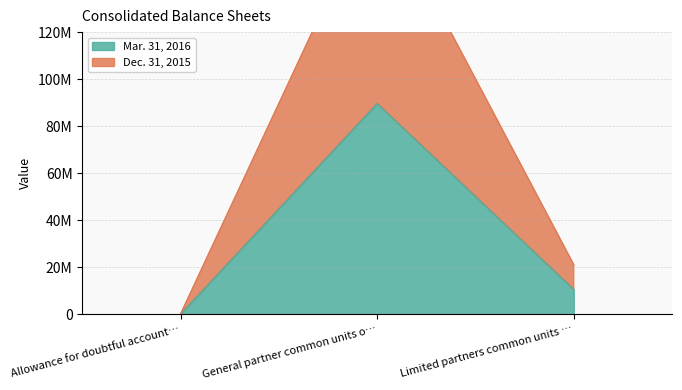

What position from the right is Allowance for doubtful account…?

3